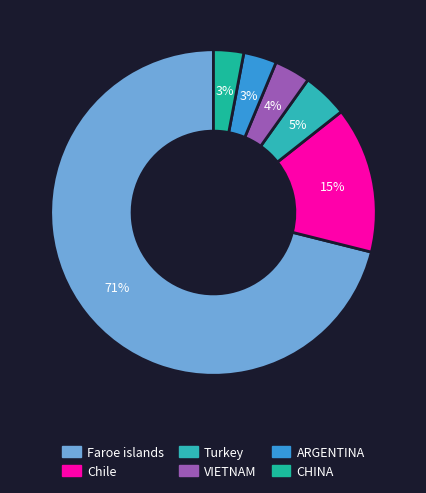

Approximately how many times larger is the value at Chile compared to Turkey?

3.2